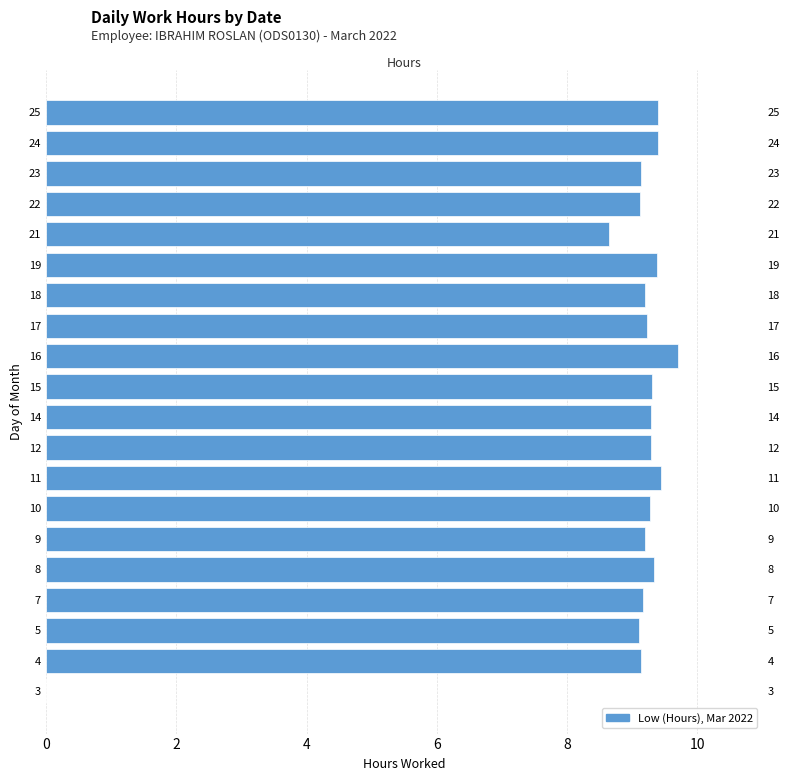

How many values are below 9?

2